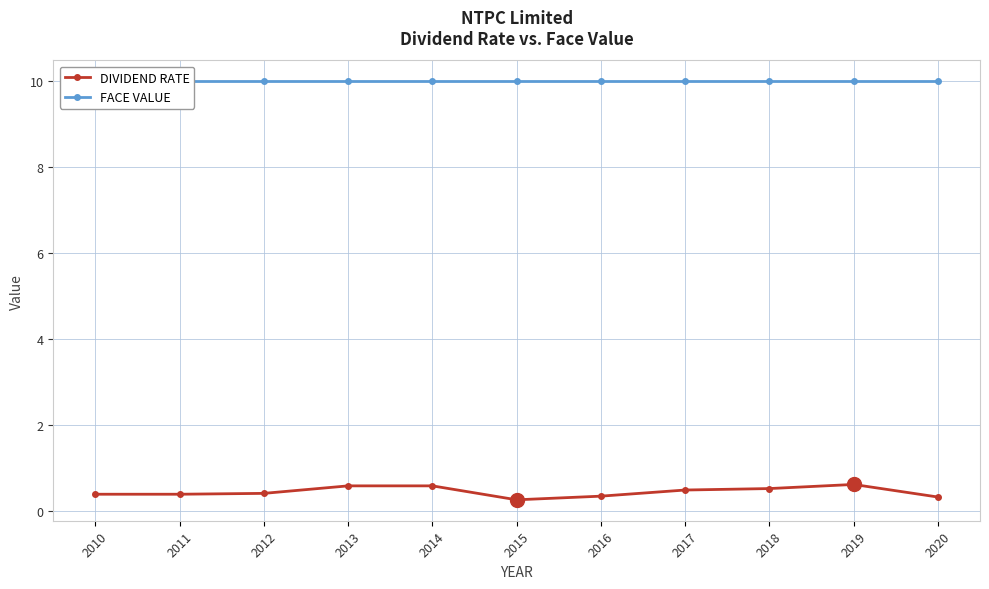

True or false: DIVIDEND RATE has more than 0 points higher than both neighbors.

True